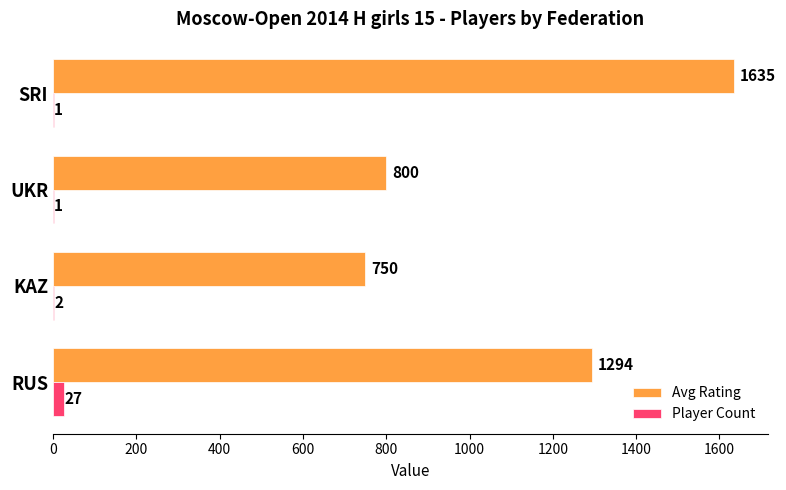

At which label does Player Count reach its peak?

RUS